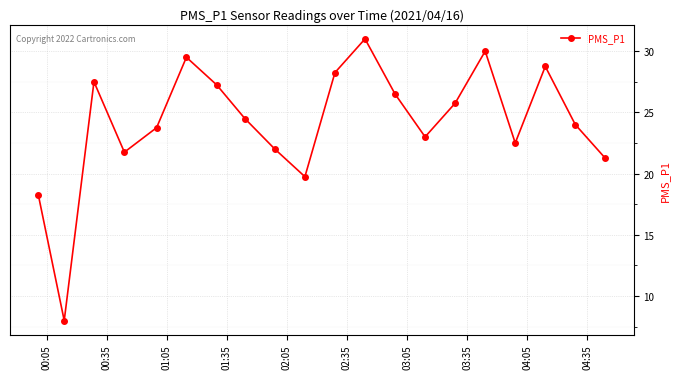

How many points are lower than both their immediate neighbors (excluding endpoints)?

5